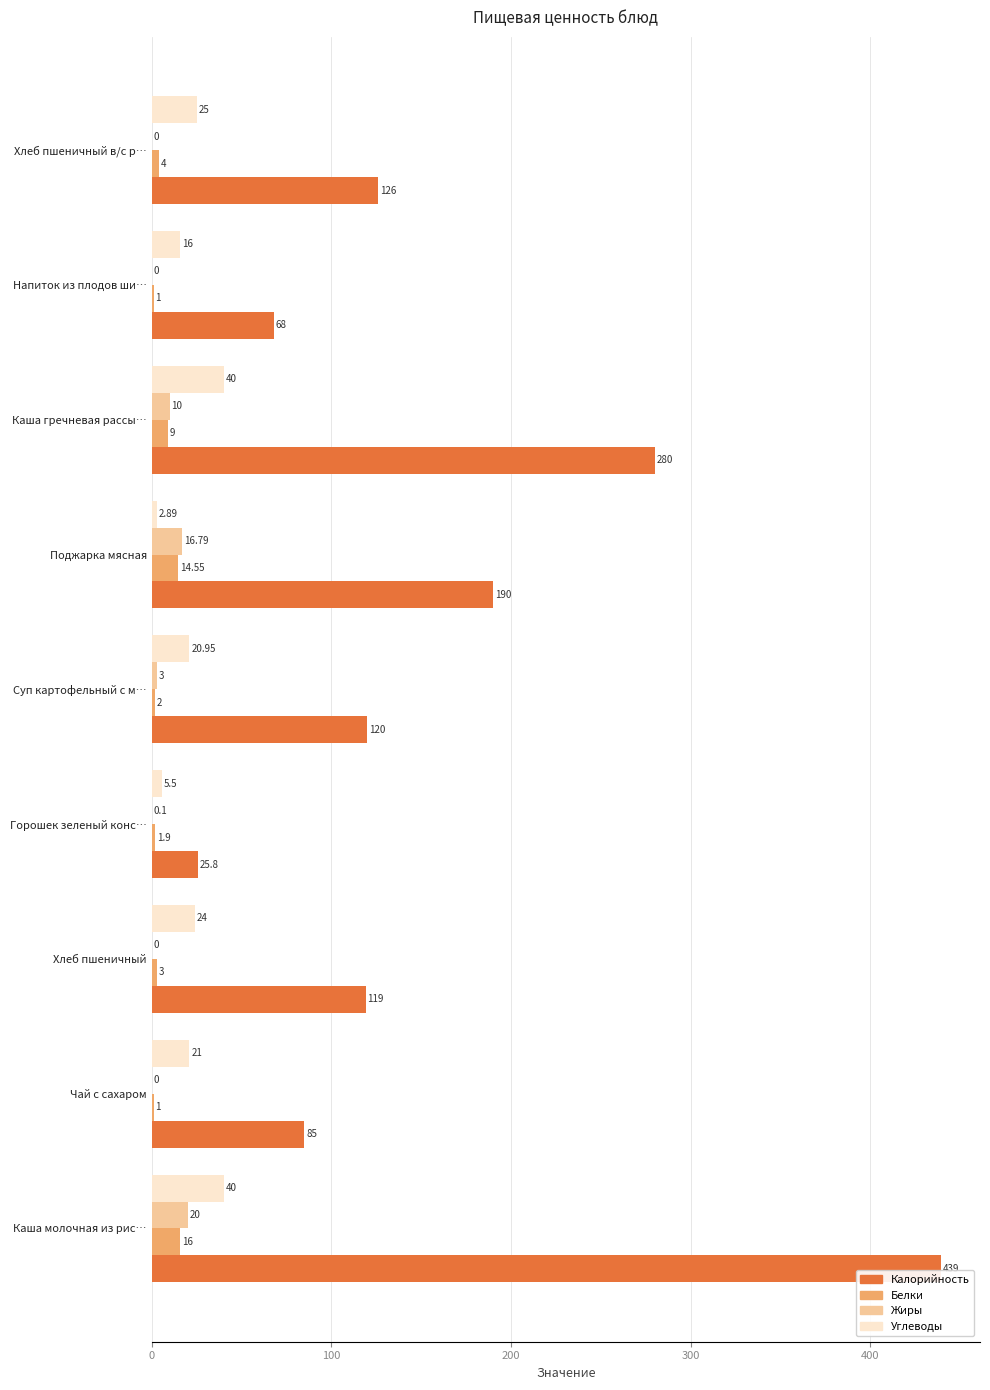

At which category is the sum across all series the highest?

Каша молочная из рис…